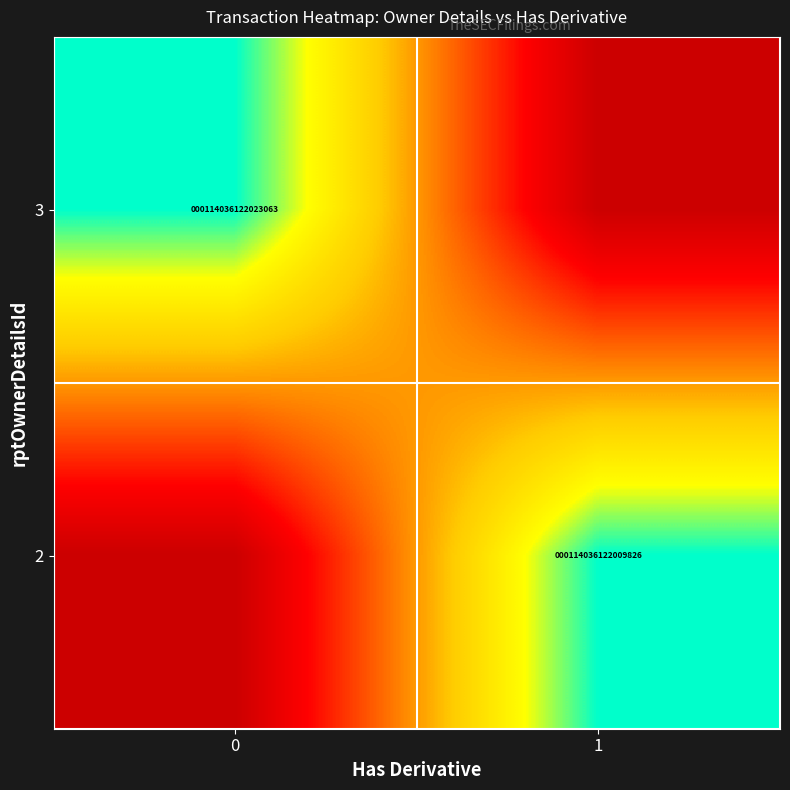

Is it true that 2 equals 177654545421648 at 1?

False